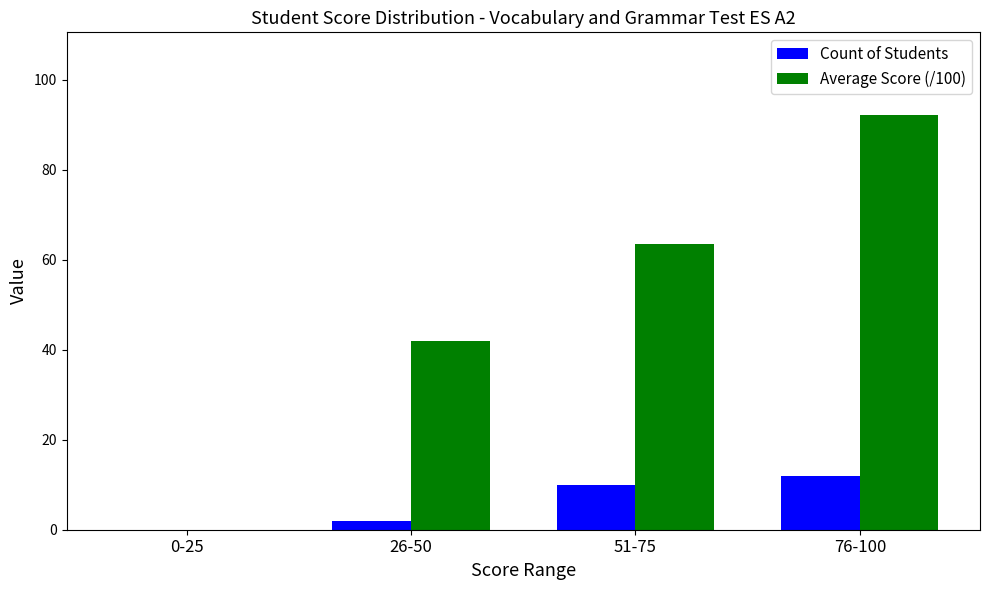

Which series has the largest total across all categories?

Average Score (/100)